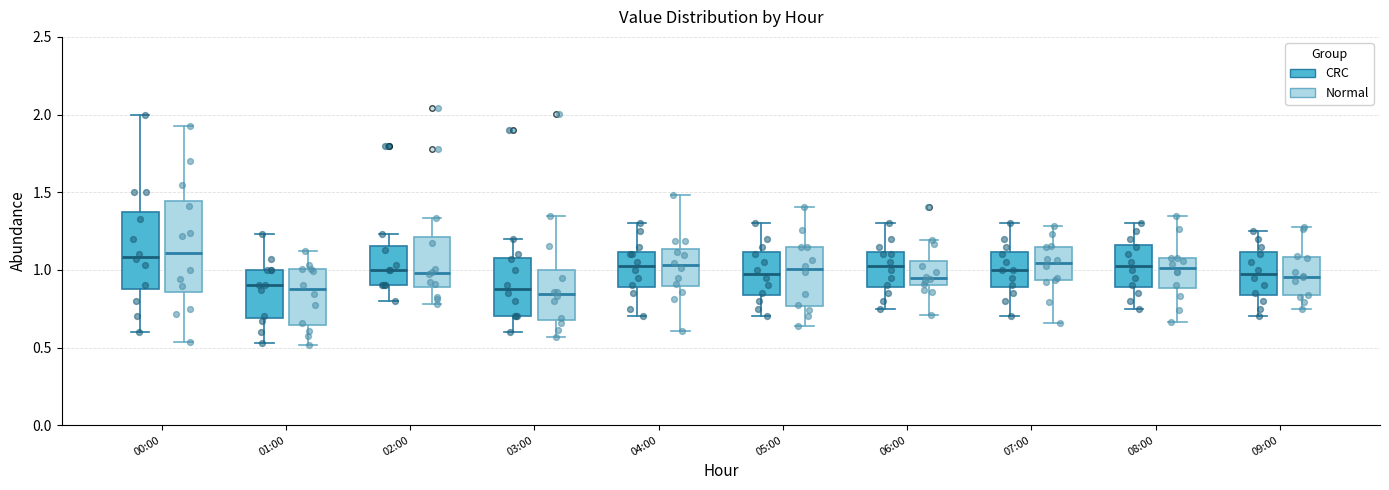

Comparing the boxes themselves (not the whiskers), which one is the tallest?

00:00 (Normal)